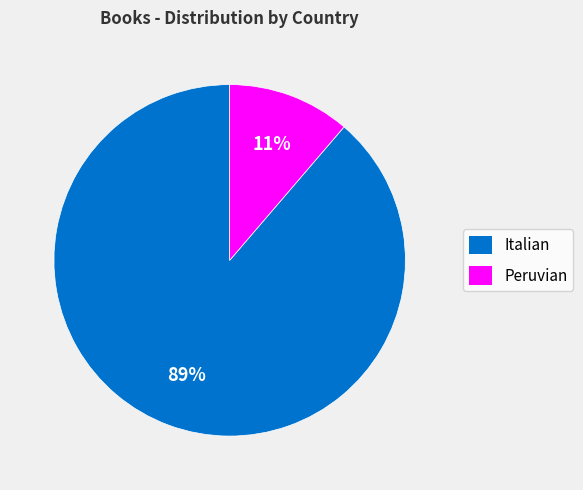

Do Peruvian and Italian together represent more than half of the pie?

Yes